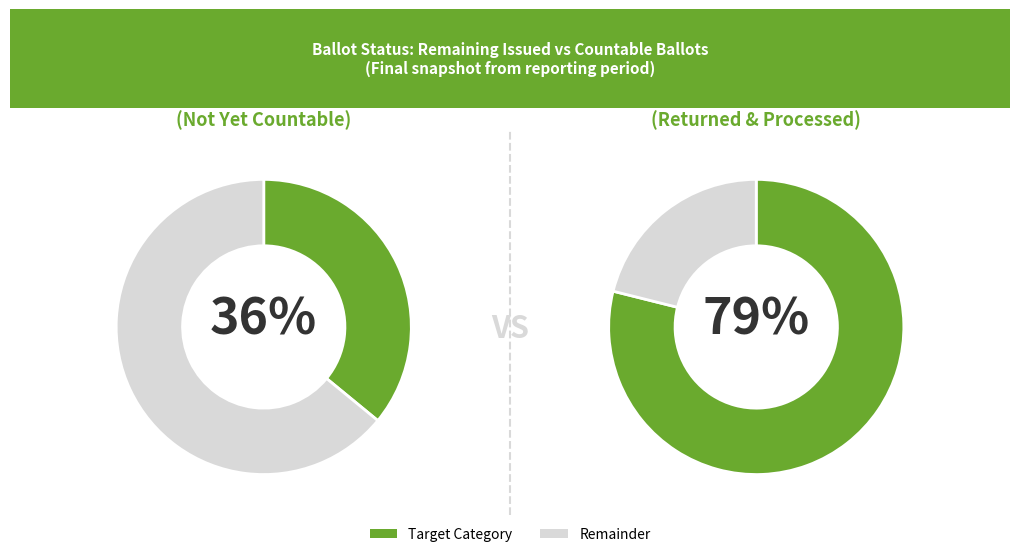

True or false: ISSUED accounts for 31% of the total.

False